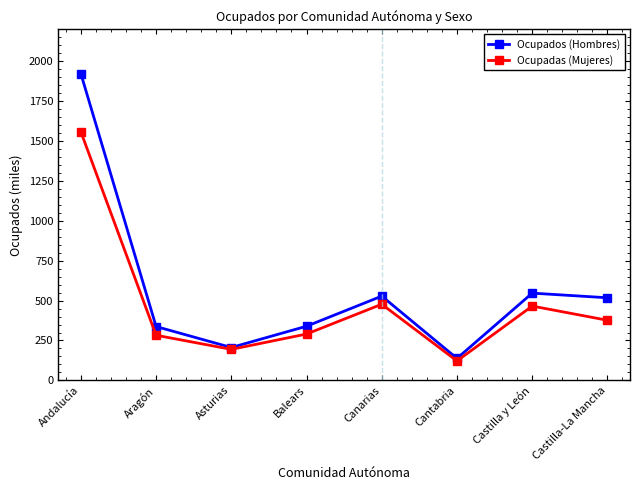

The Ocupados (Hombres) series shows 1087.6 at Andalucía. True or false?

False